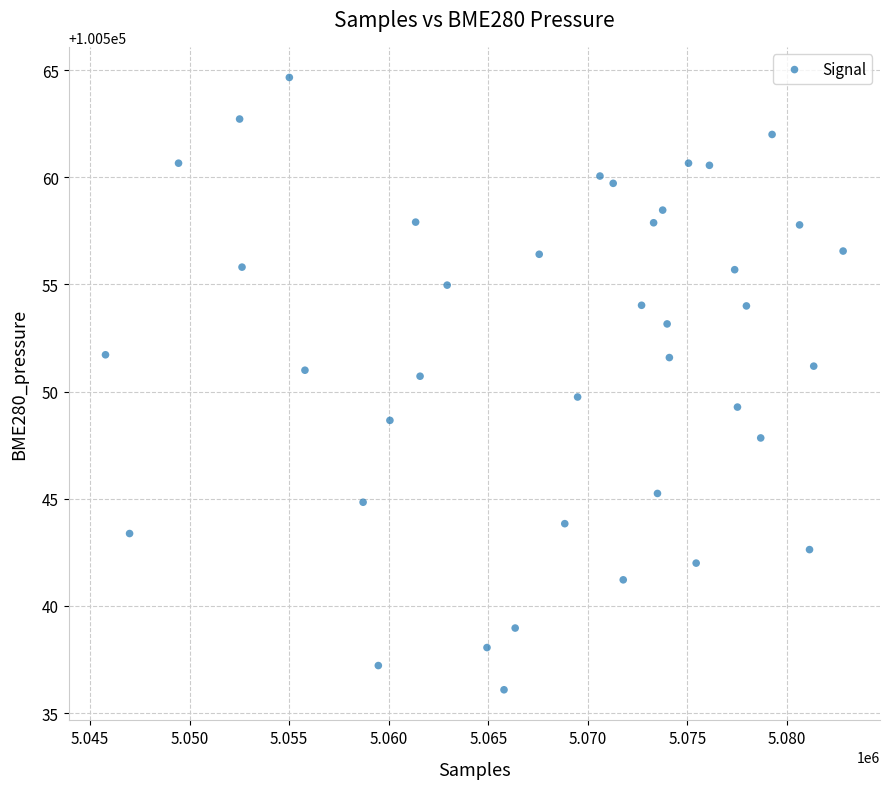

What is the range of X values (max minus min)?

37063.0